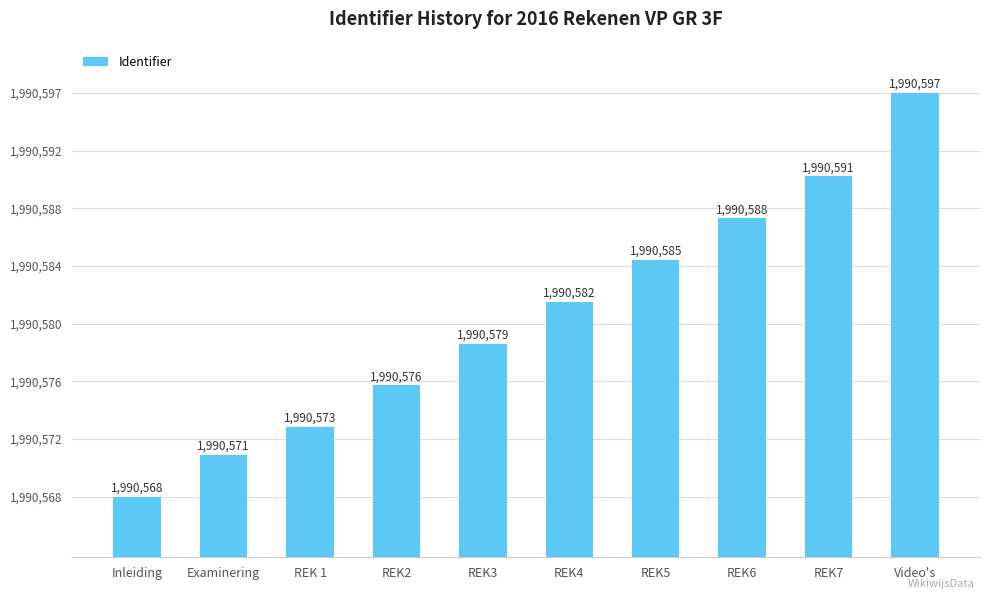

At which label is the value closest to 1990582?

REK4